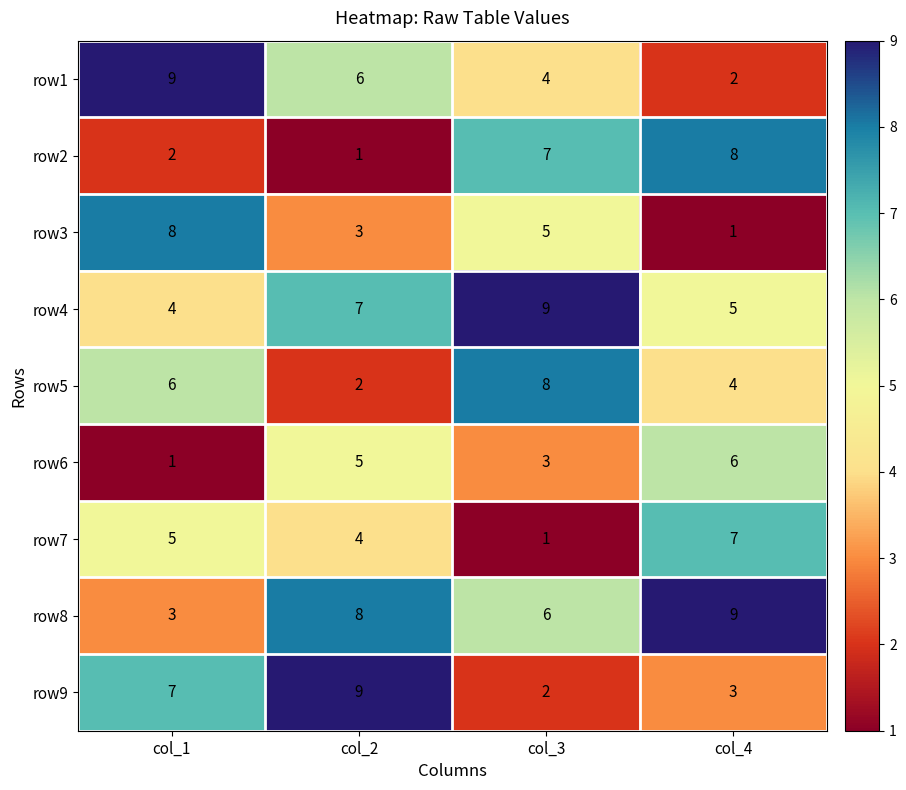

What is the lowest value of the row8 series?

3